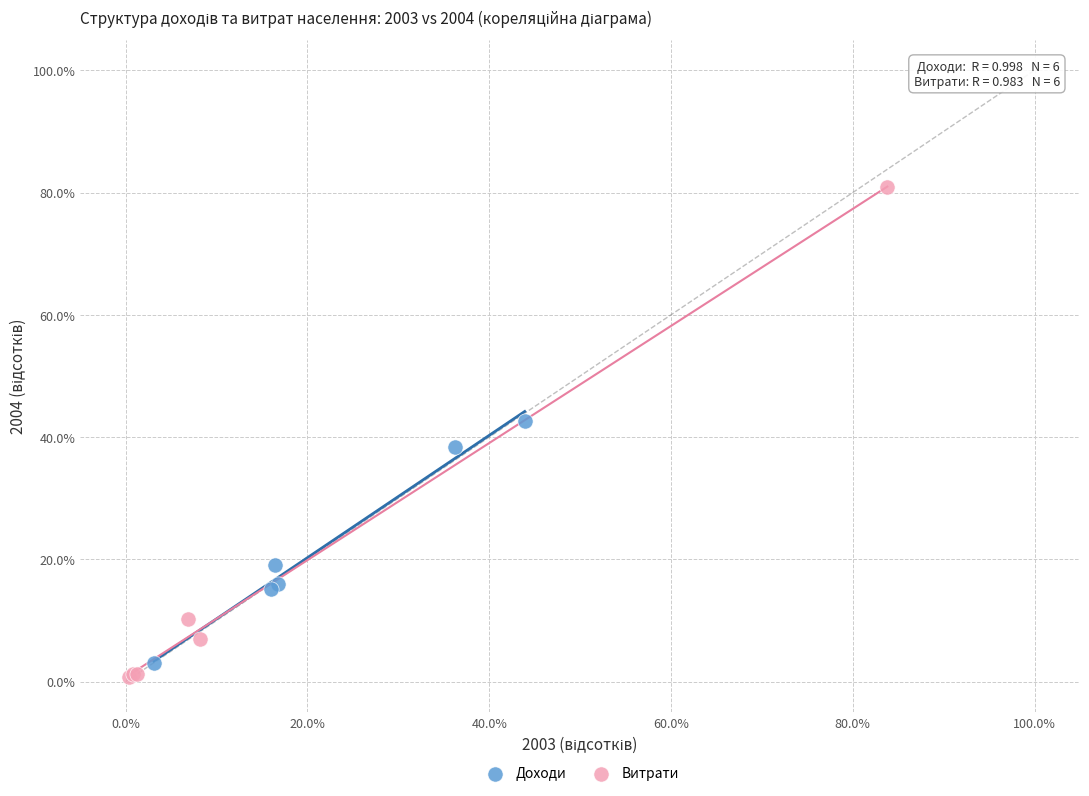

Which series contains the highest Y value?

Витрати